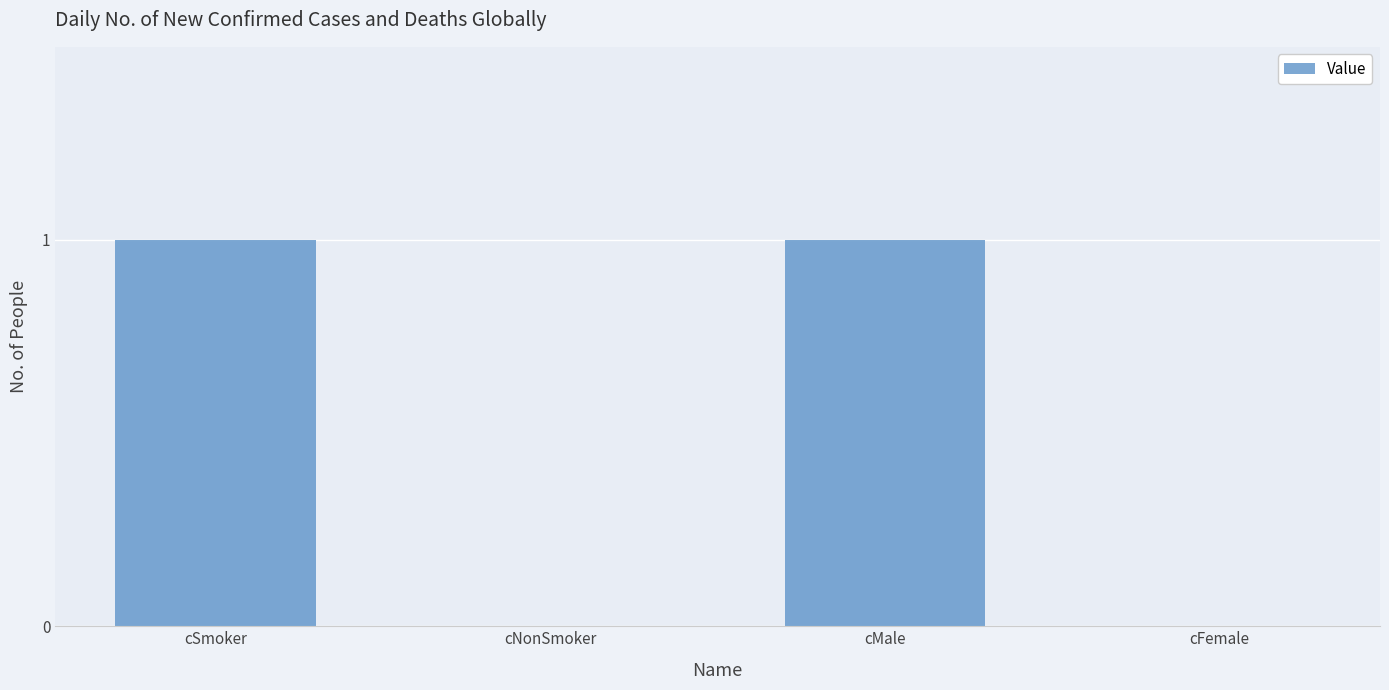

Reading left to right, extract all data points from this chart.

1	0	1	0